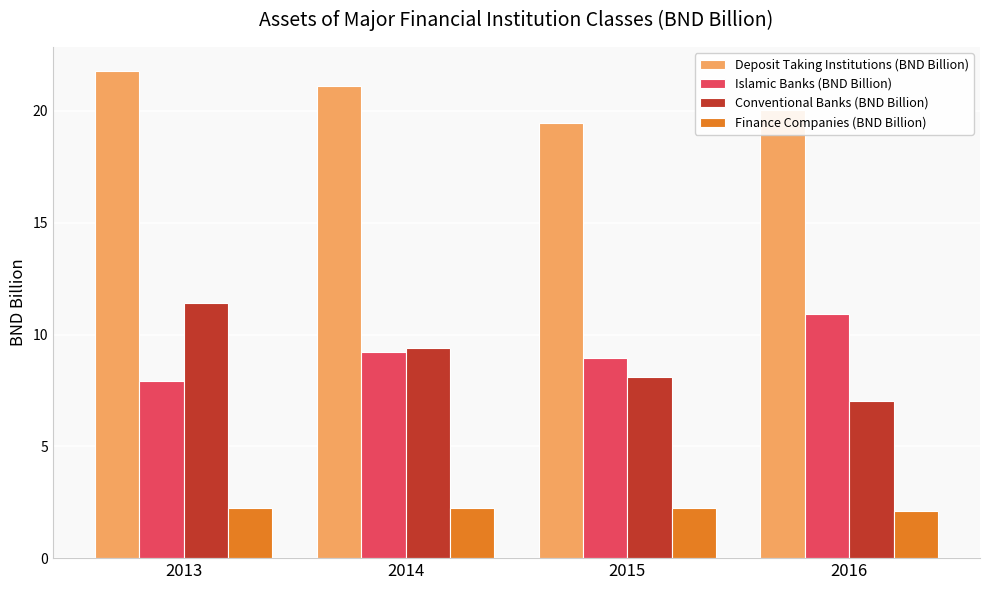

The Finance Companies (BND Billion) series shows 0.9 at 2016. True or false?

False